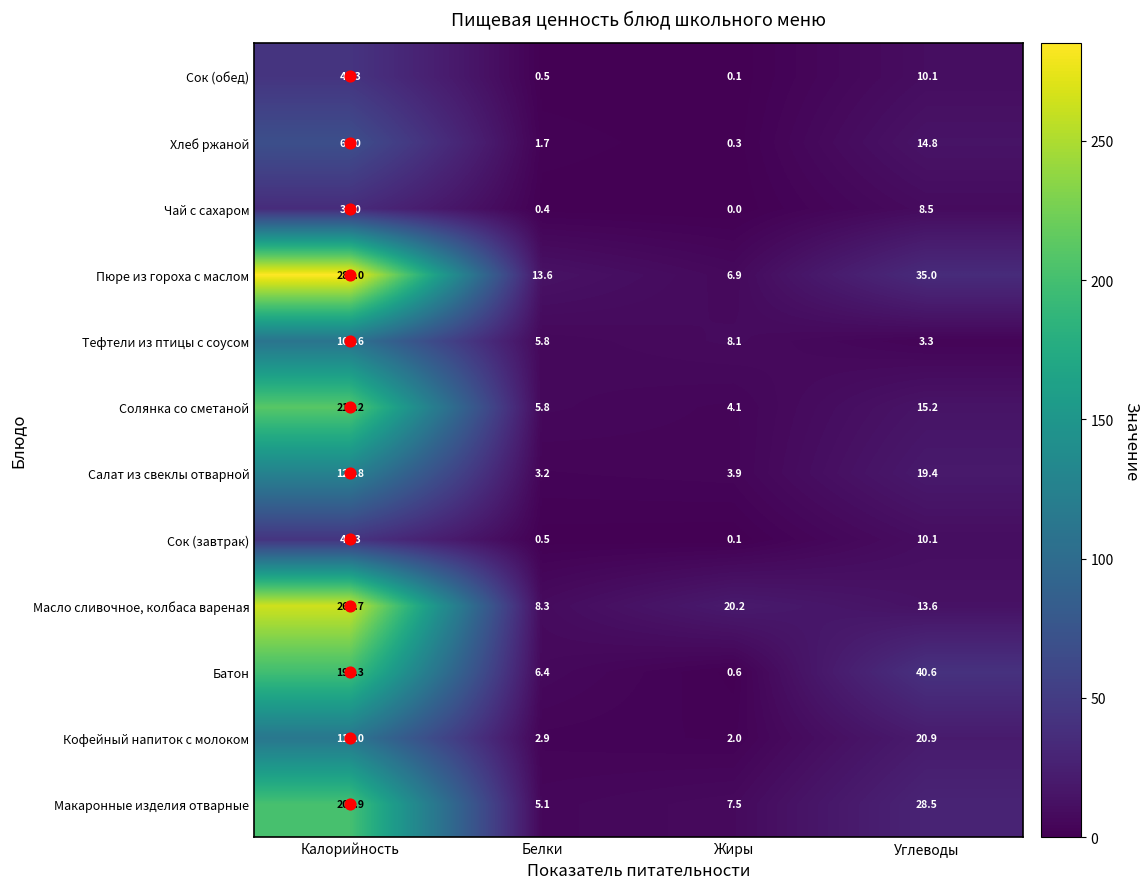

What is the difference between the highest and lowest values at Белки?

13.2